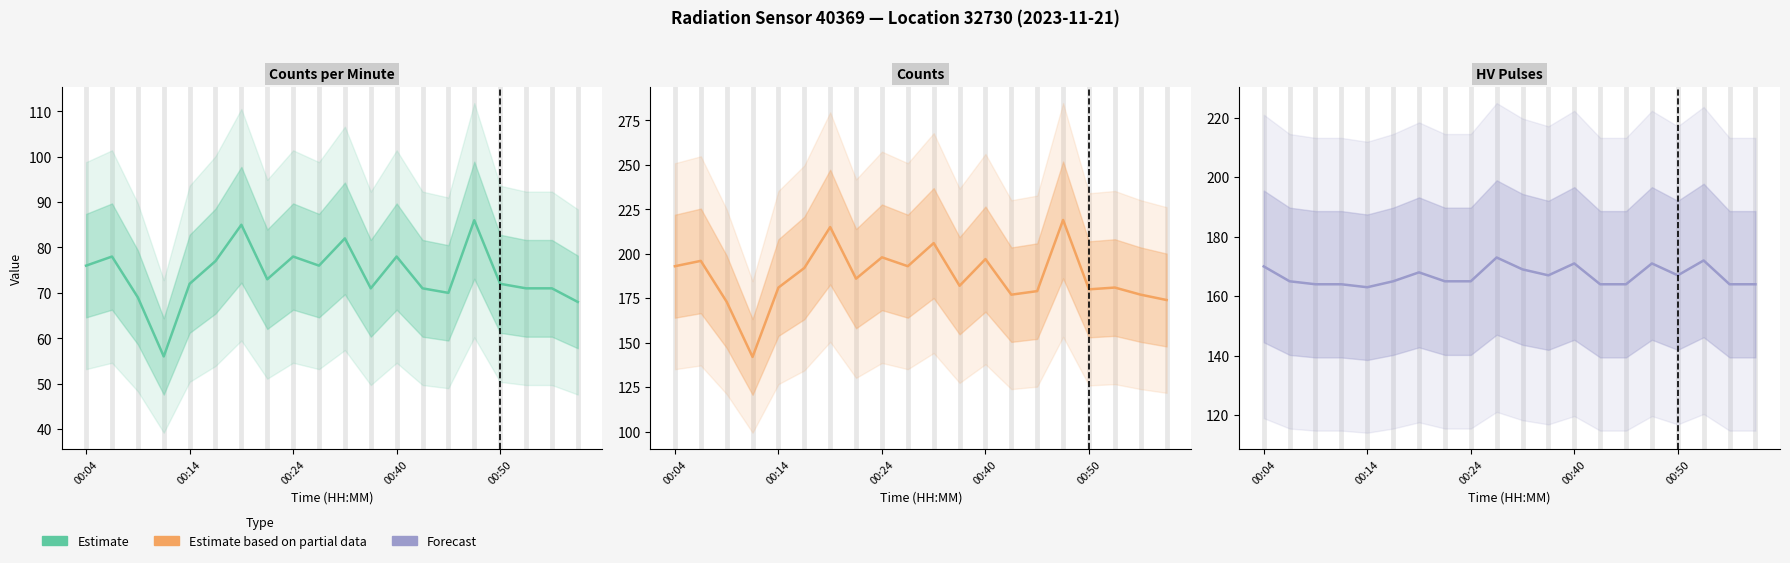

Rank the series by their maximum value, from highest to lowest.

Counts, HV Pulses, Counts per Minute